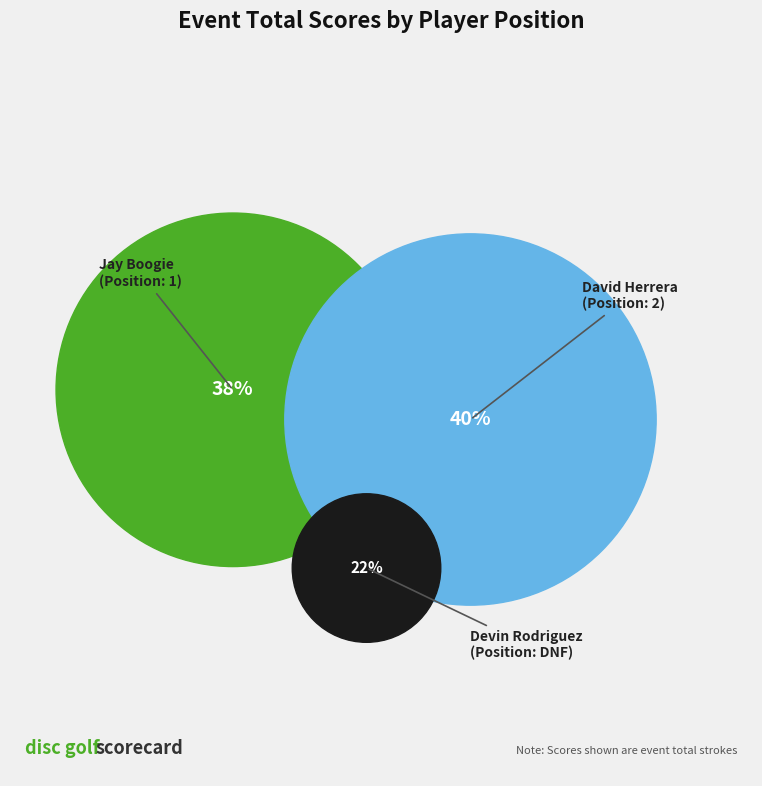

Count the number of slices in the pie.

3